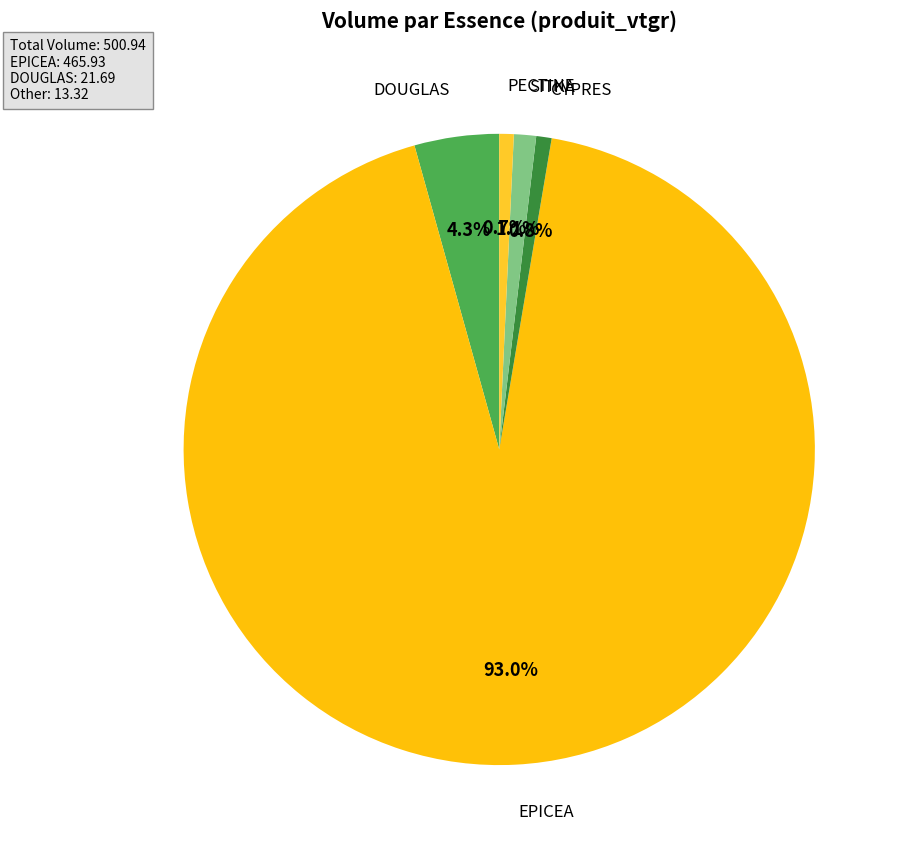

How many slices are in this pie chart?

5